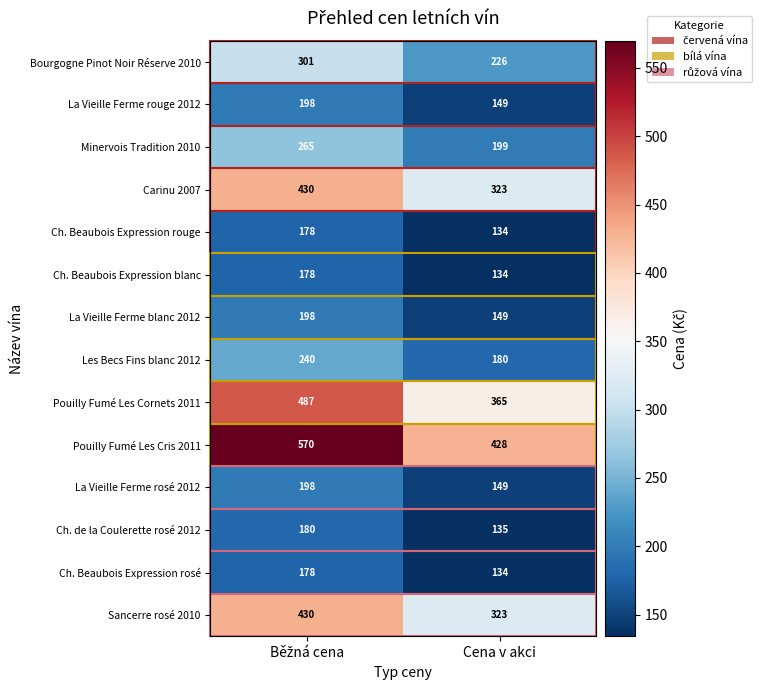

What is the greatest value displayed?

570